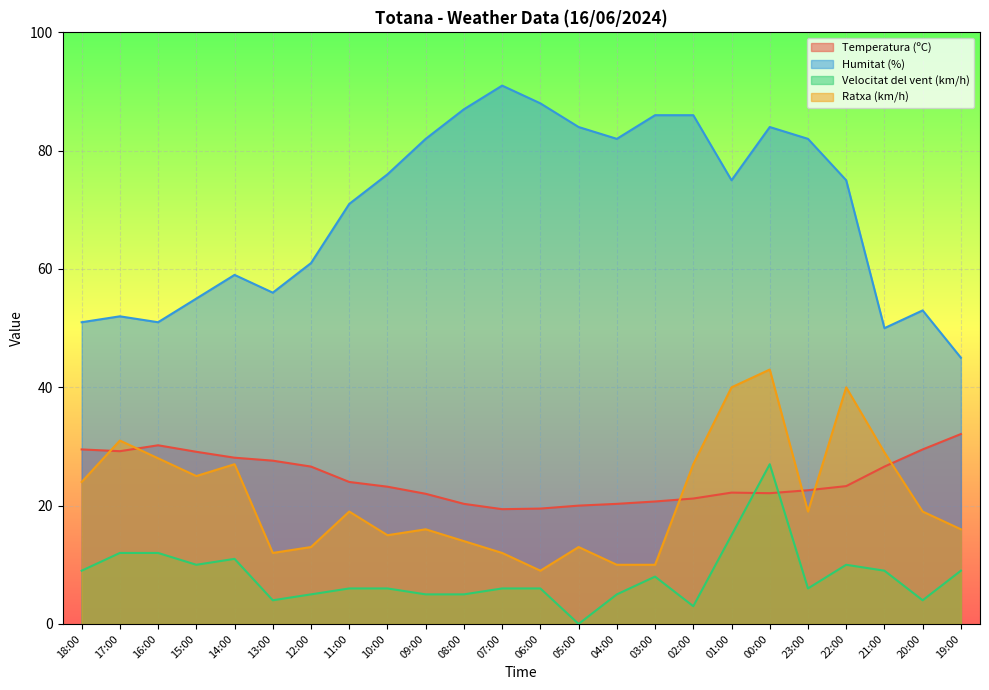

Which has a higher value, 14:00 or 23:00?

14:00